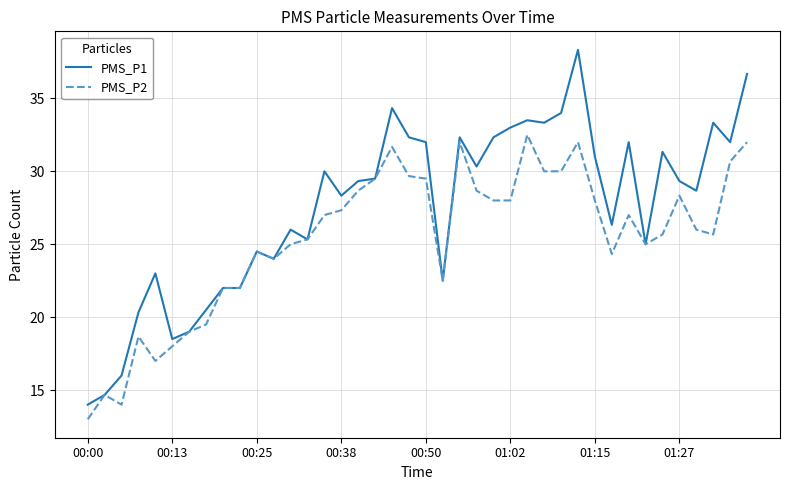

List the series in order of their overall mean, lowest first.

PMS_P2, PMS_P1